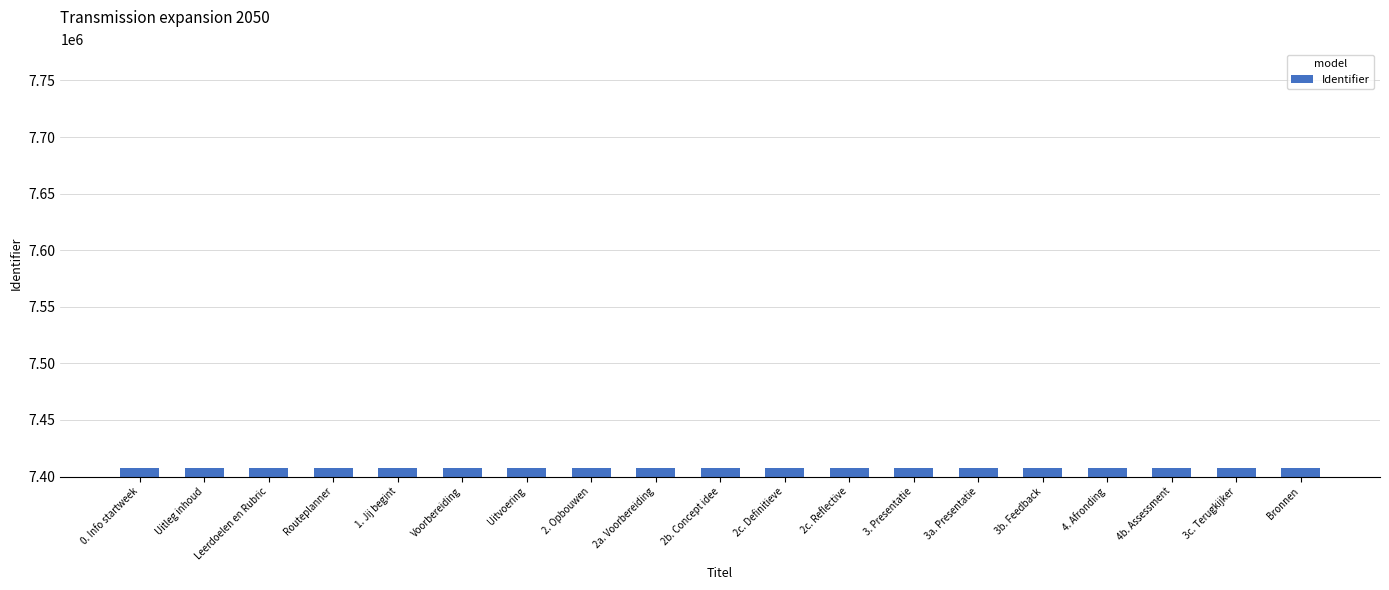

What is the change in value from Leerdoelen en Rubric to Voorbereiding?

+5